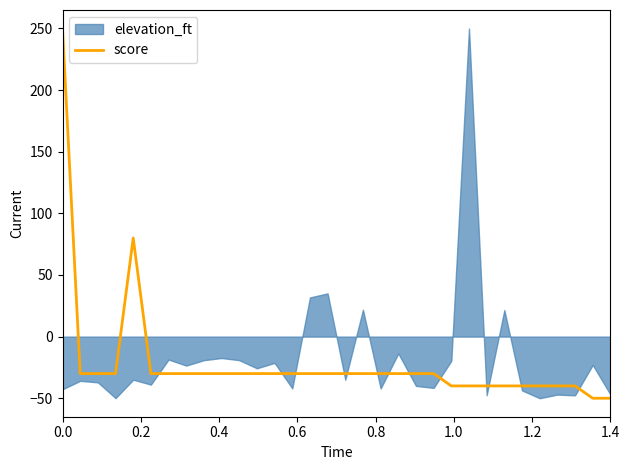

What is the average value?

-22